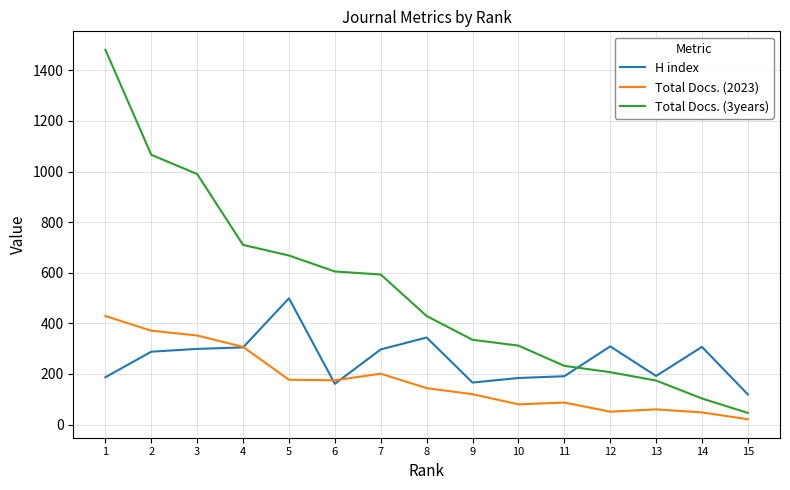

Which series changed the most between 1 and 8?

Total Docs. (3years)